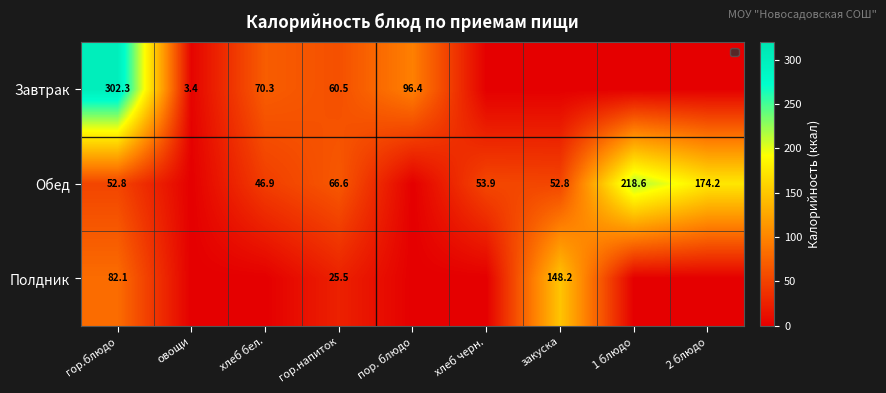

Between хлеб бел. and овощи, which is larger?

хлеб бел.